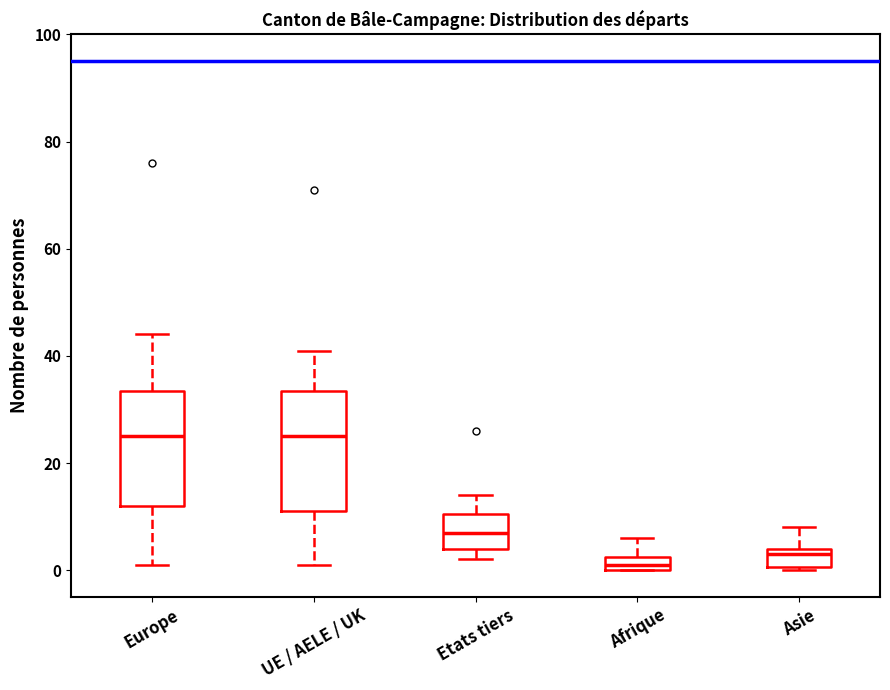

Which box's median line is the lowest?

Afrique